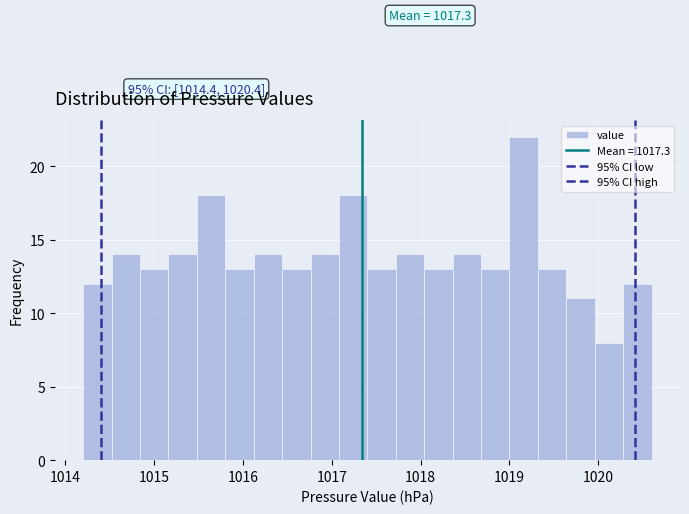

Around what value on the x-axis is the tallest bar? Give the approximate position of its centre, as read against the axis.

1019.2